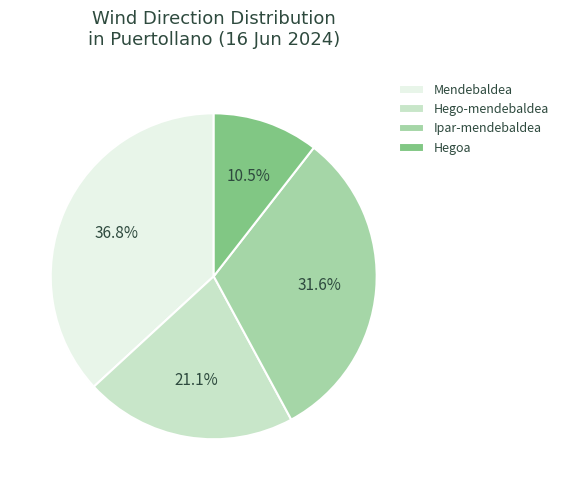

Between Hego-mendebaldea and Mendebaldea, which is larger?

Mendebaldea